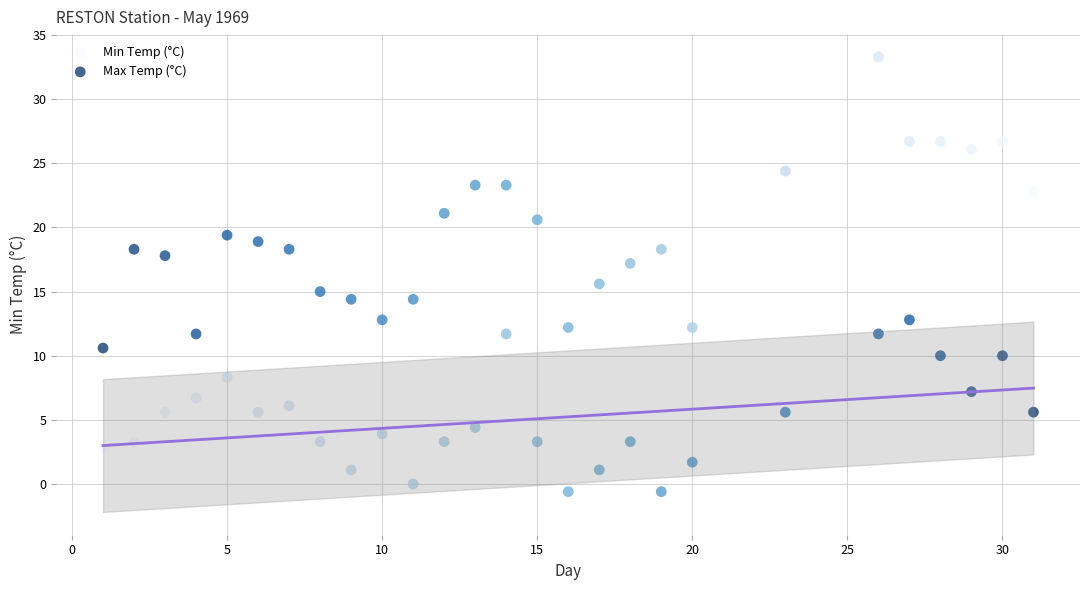

Which series has the largest Y range (max minus min)?

Max Temp (°C)